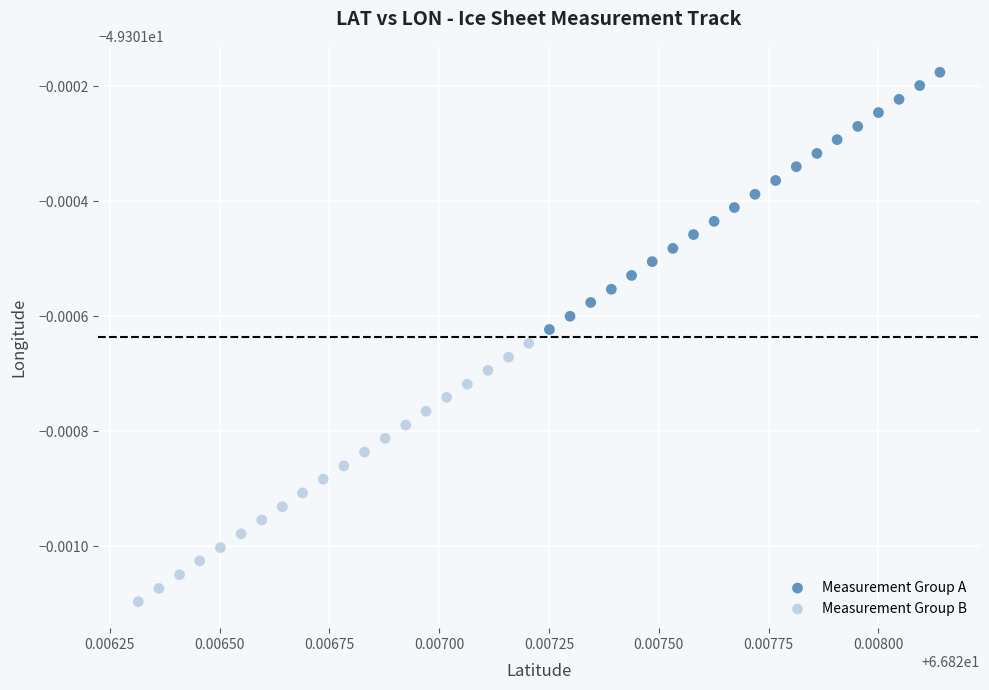

Which series contains the highest Y value?

Measurement Group A